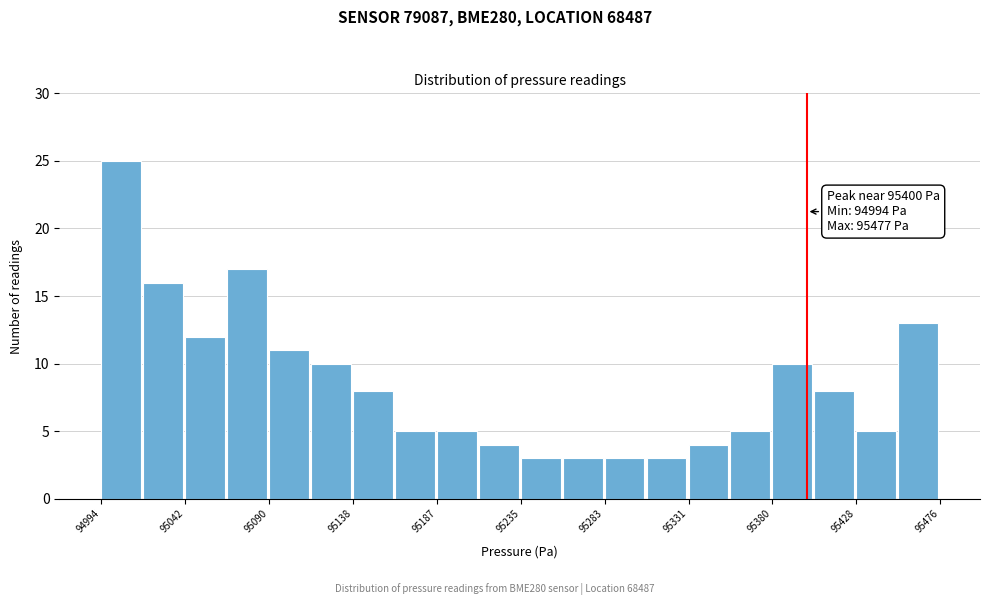

Over which range of the x-axis is the bar tallest?

94995 to 95020